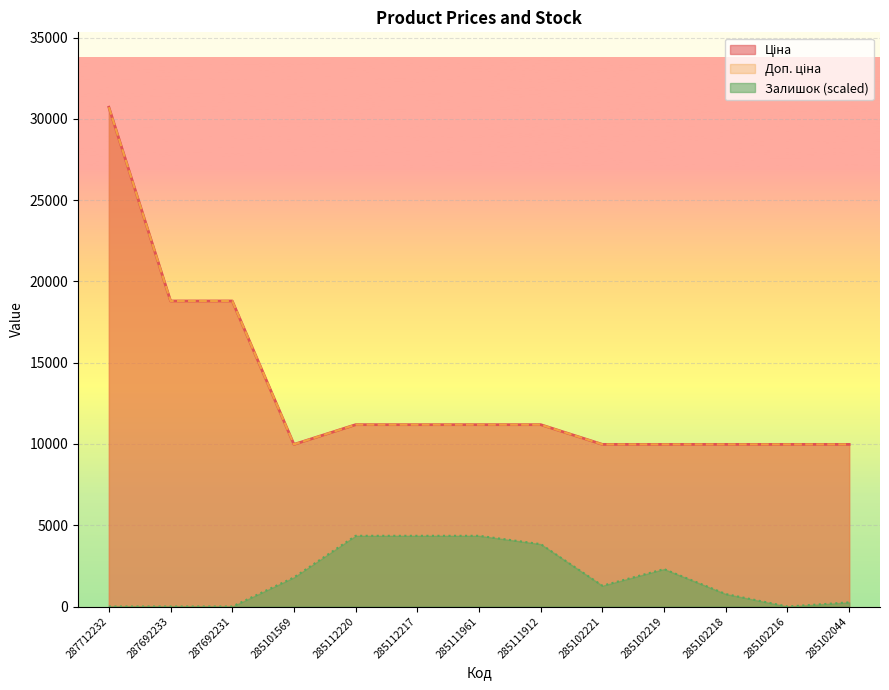

At which category does the chart reach its minimum across all series?

287712232